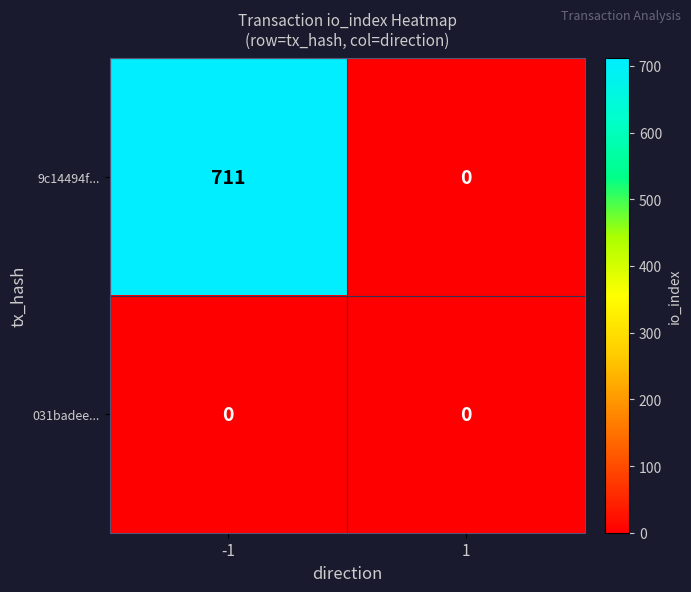

Reading right to left, transcribe all the data shown in this chart.

9c14494f...: 1=0	-1=711
031badee...: 1=0	-1=0